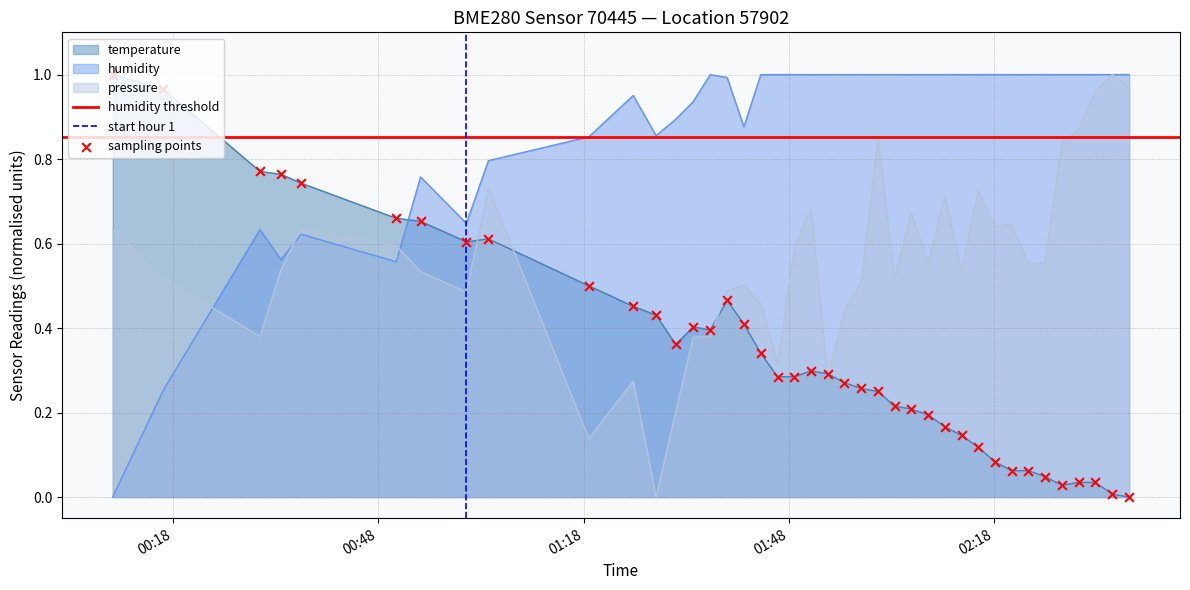

Which series contains the highest Y value?

temperature